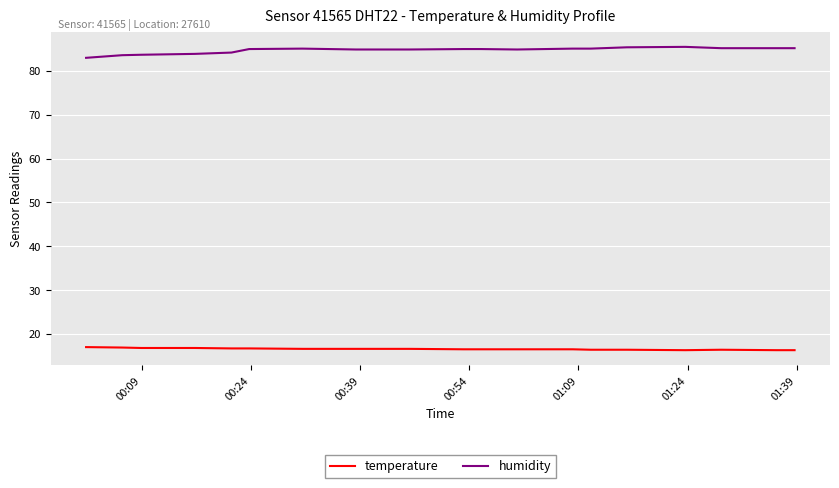

True or false: humidity and temperature cross at least once.

False